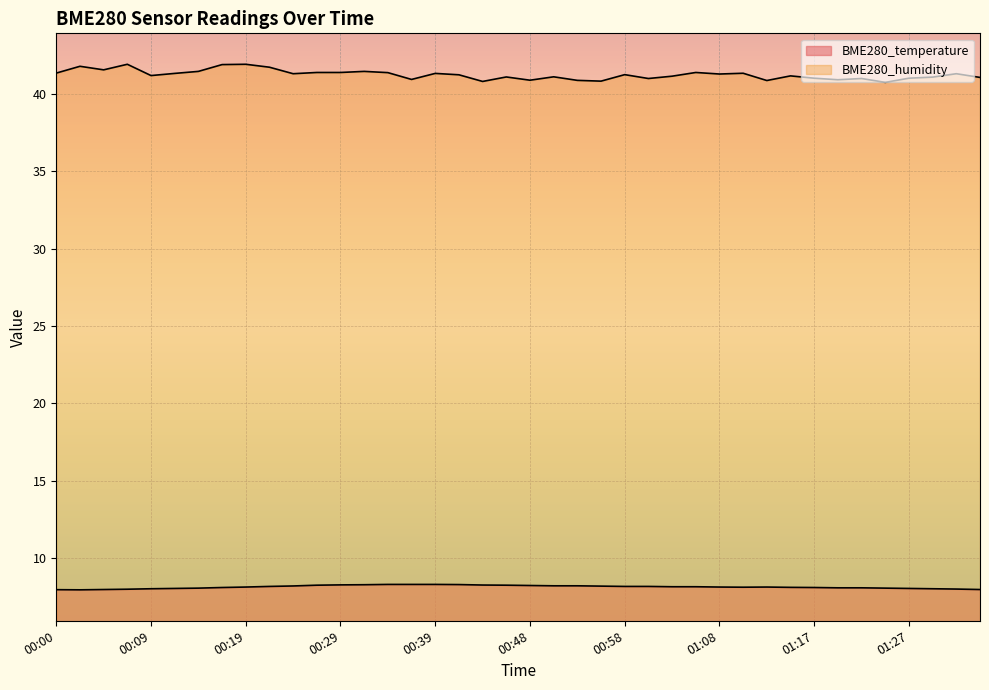

True or false: BME280_temperature and BME280_humidity cross at least once.

False